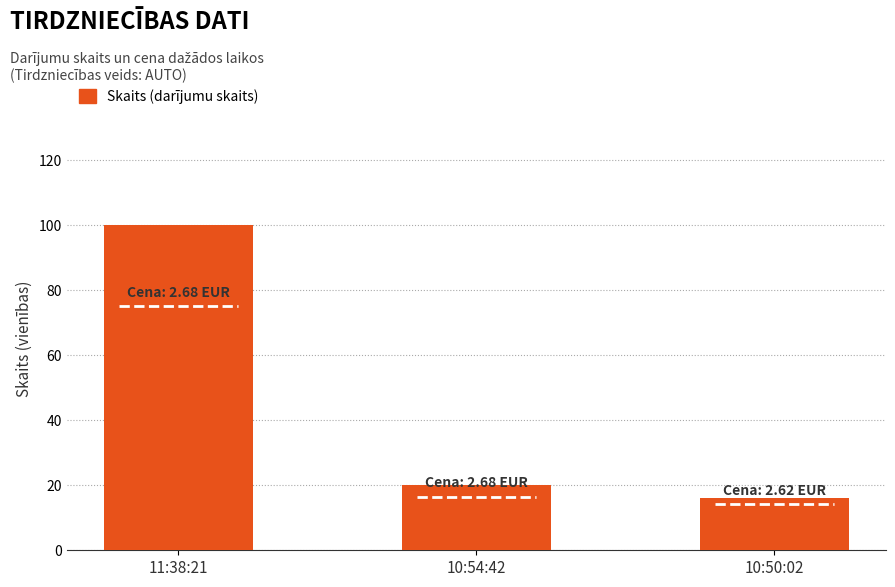

What is the value of the 2nd bar from the left?

20